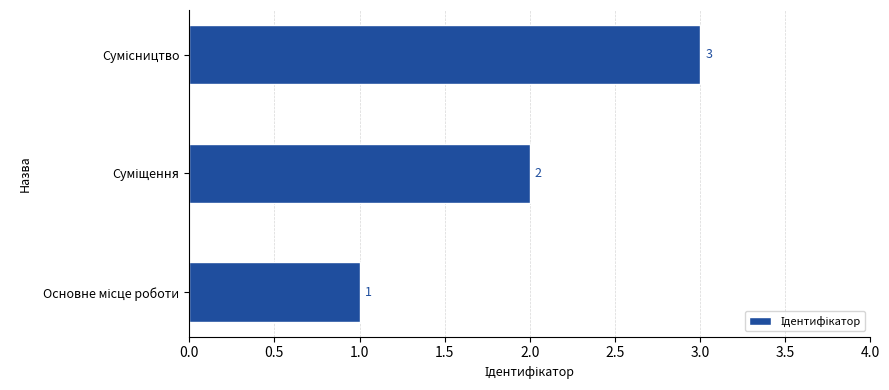

What is the sum of all values?

6